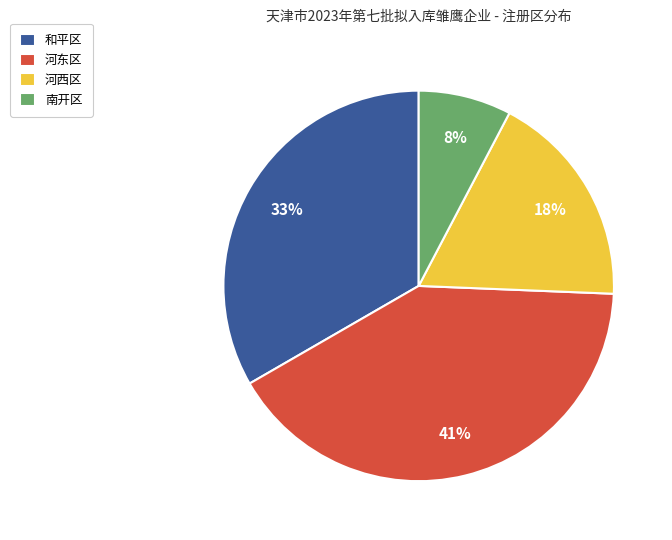

Count the number of slices in the pie.

4